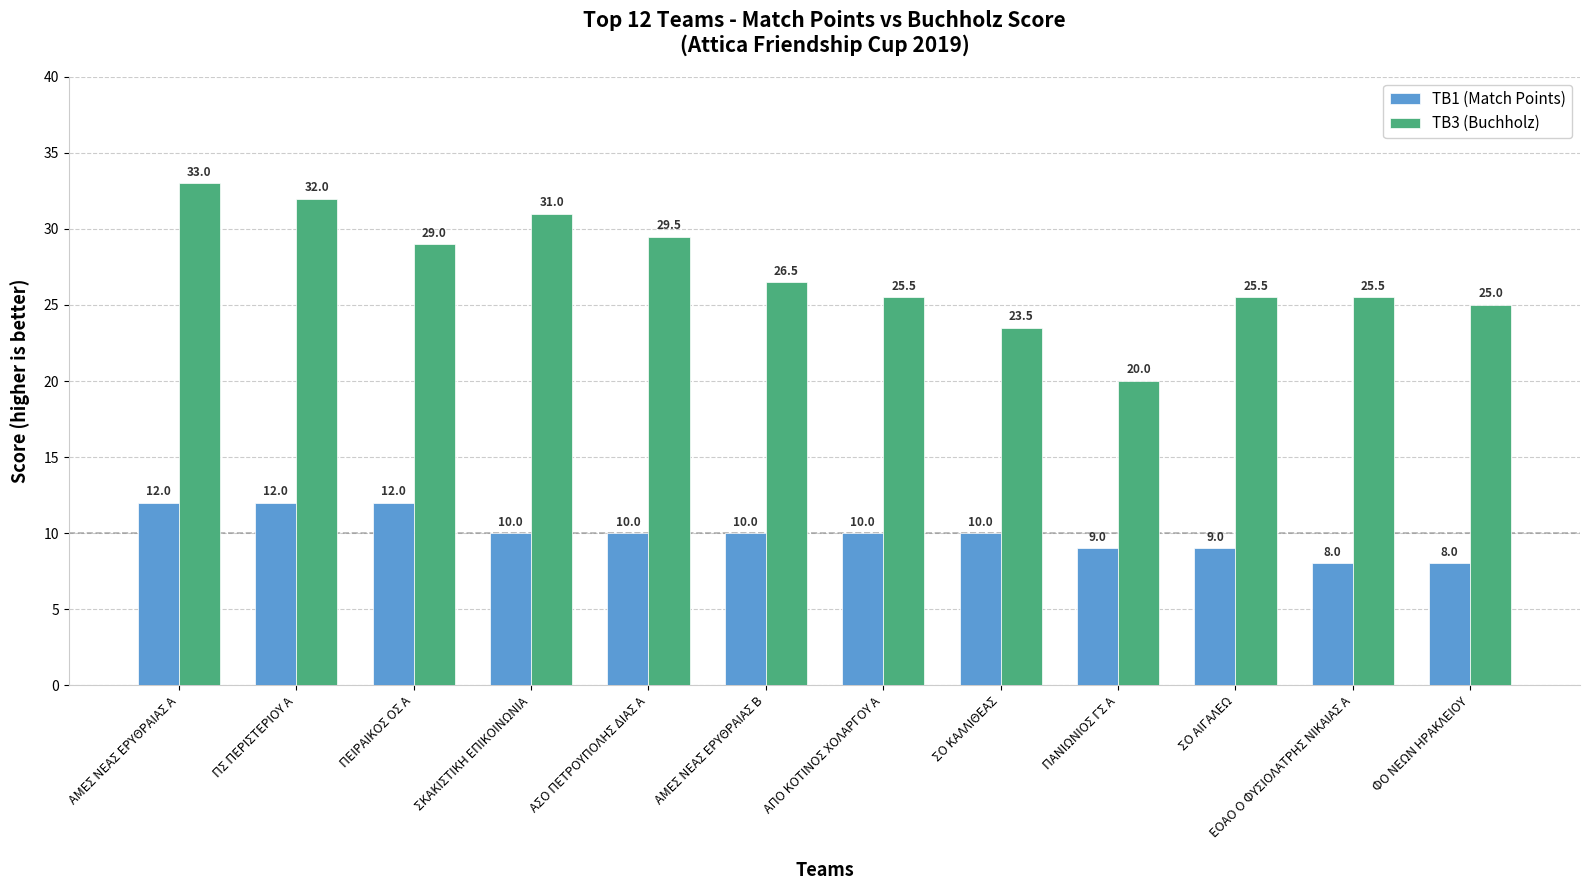

The TB3 (Buchholz) series shows 41.6 at ΑΣΟ ΠΕΤΡΟΥΠΟΛΗΣ ΔΙΑΣ Α. True or false?

False